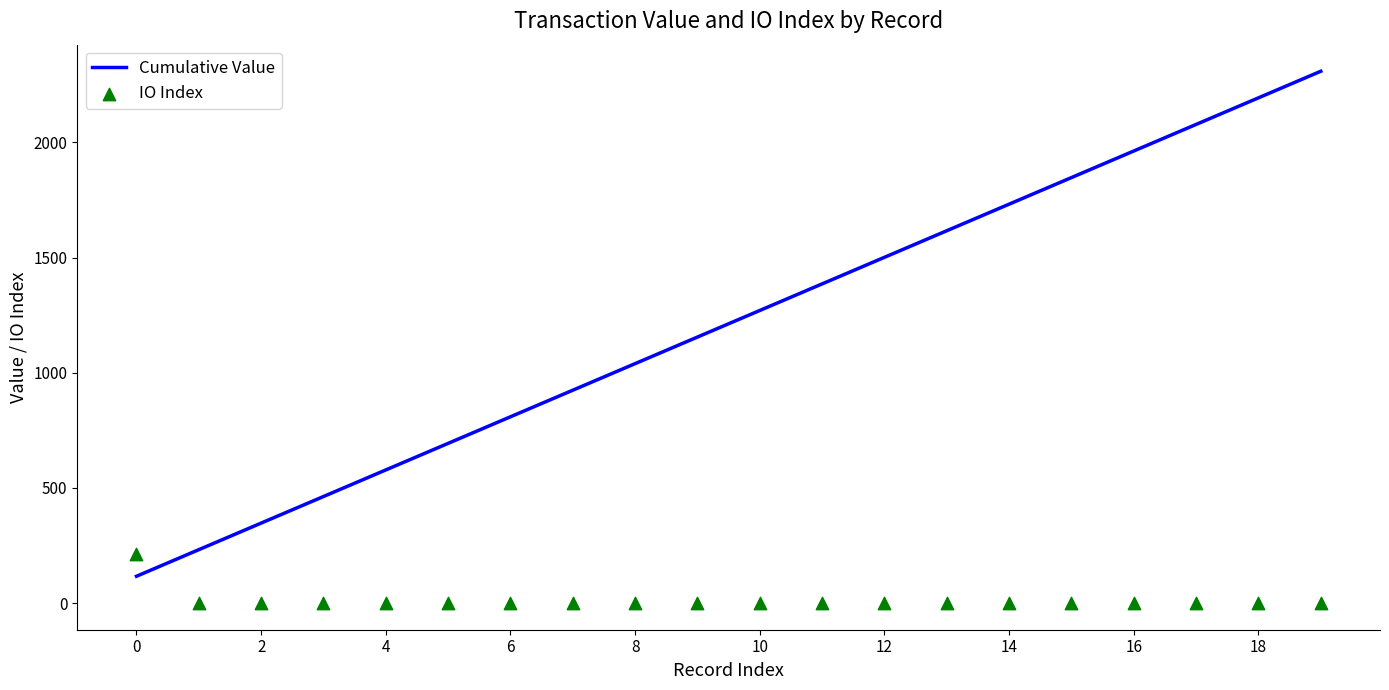

At which category is the sum across all series the highest?

19